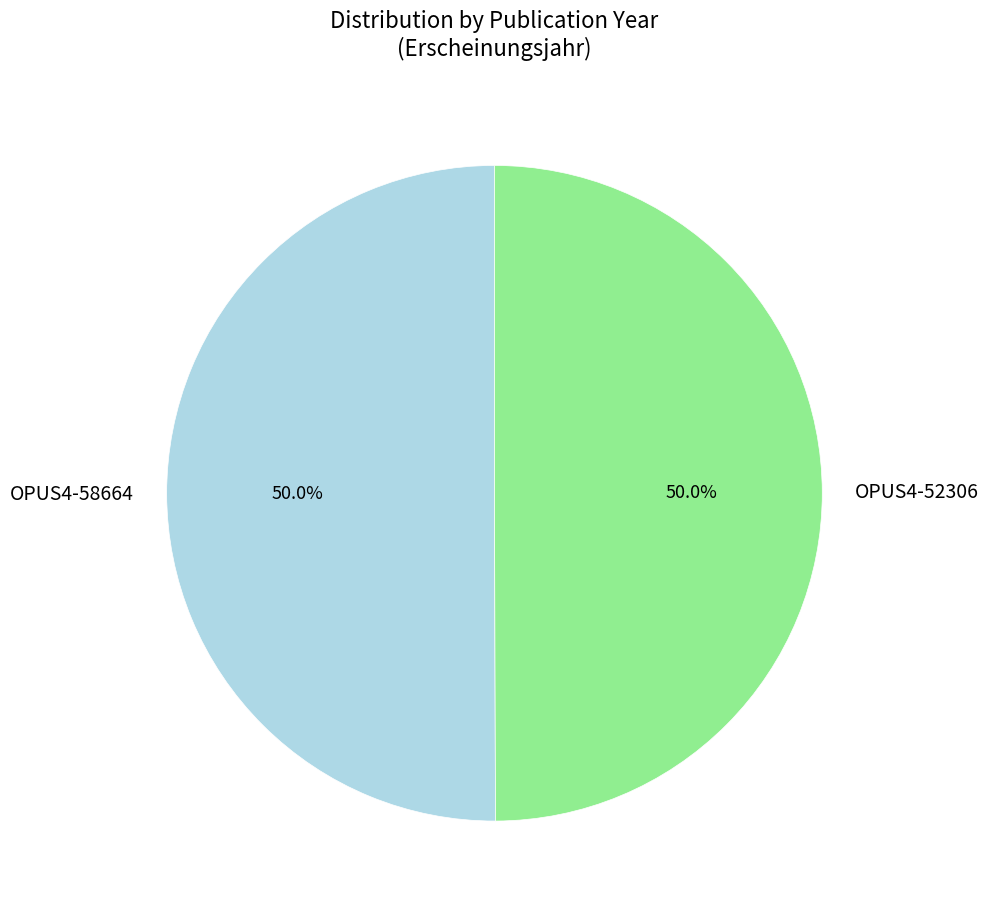

To the nearest percent, what is the average slice percentage?

50%